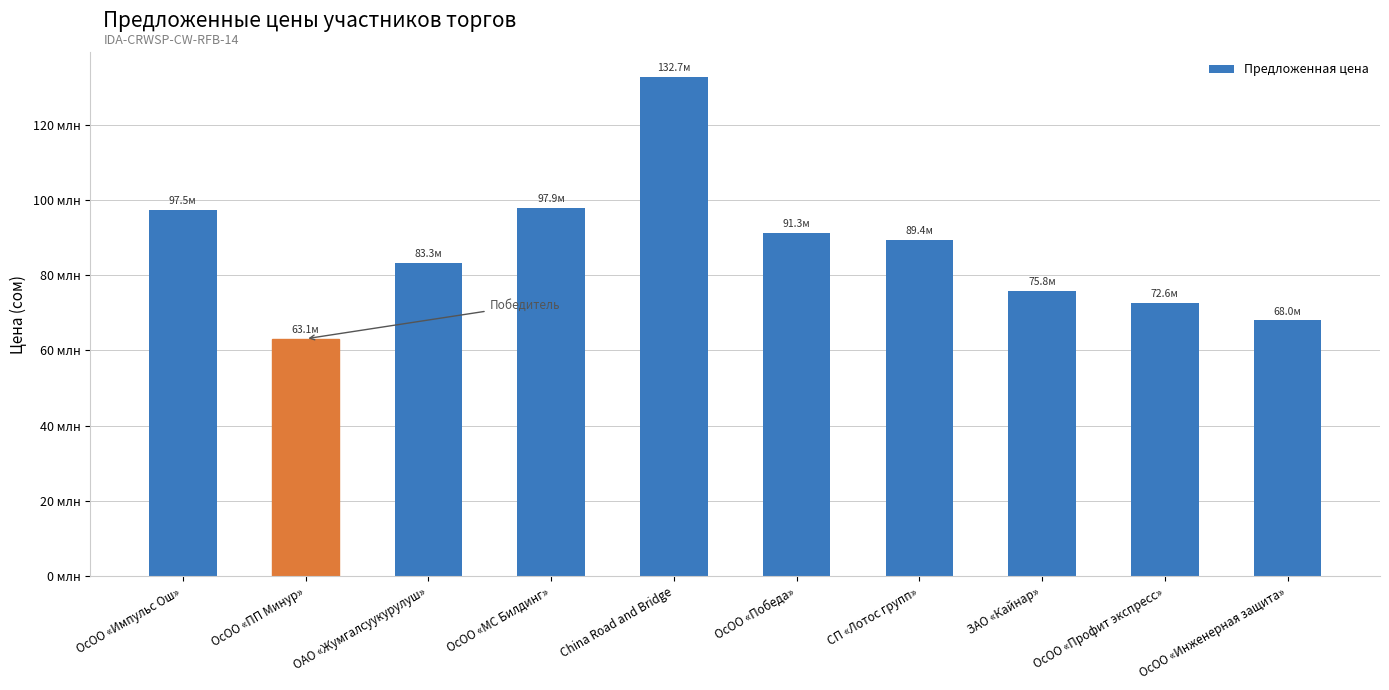

What is the ratio of the value at ОсОО «Импульс Ош» to the value at ЗАО «Кайнар»?

1.3